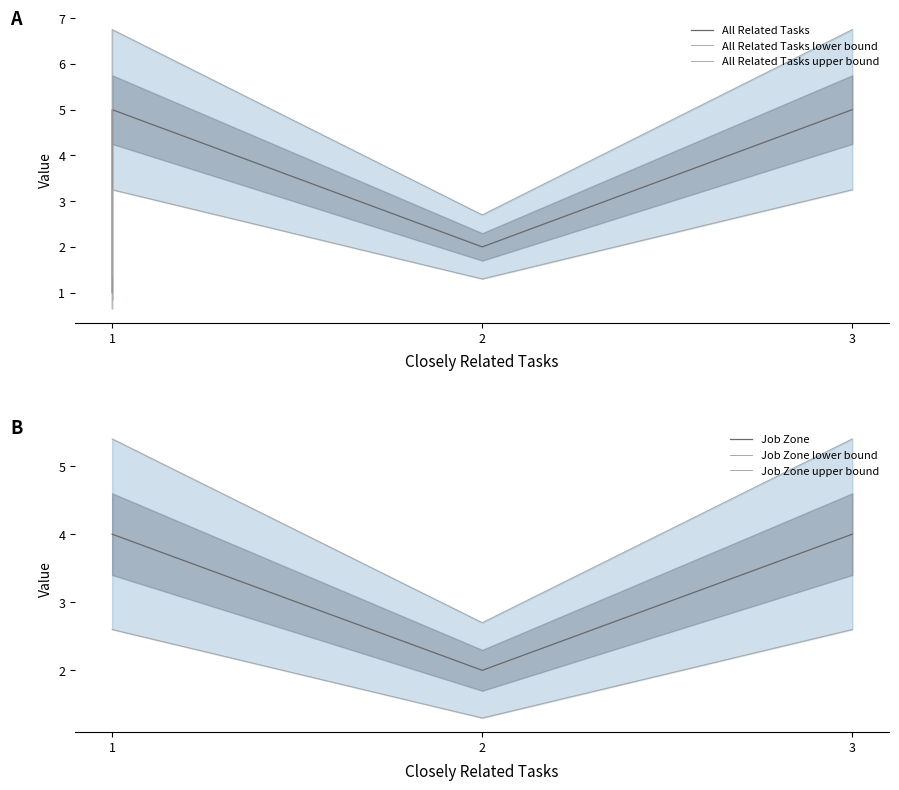

What is the difference between the highest and lowest values at 1?

4.8